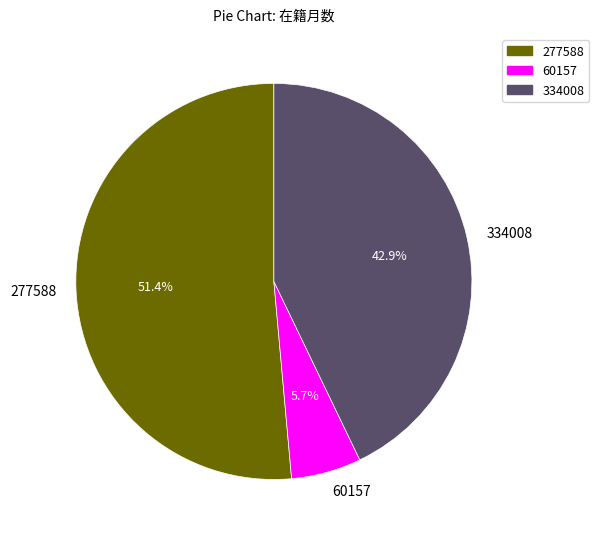

Is it true that 60157 is 6% of the pie?

True